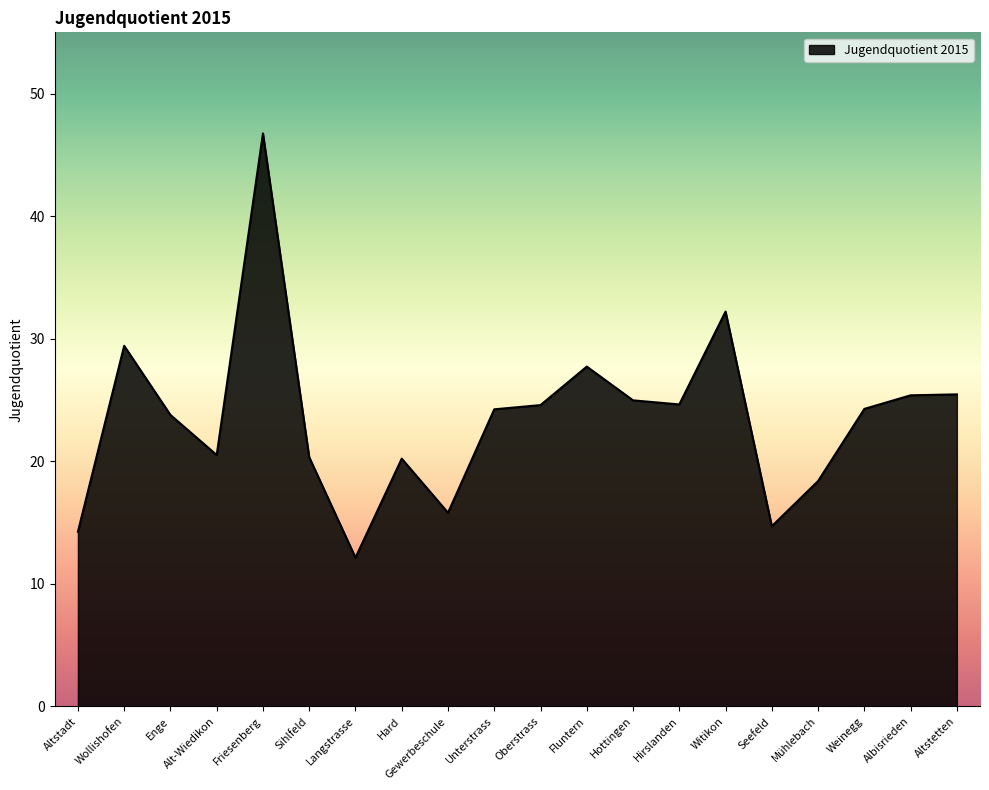

Approximately how many times larger is the value at Witikon compared to Altstadt?

2.3